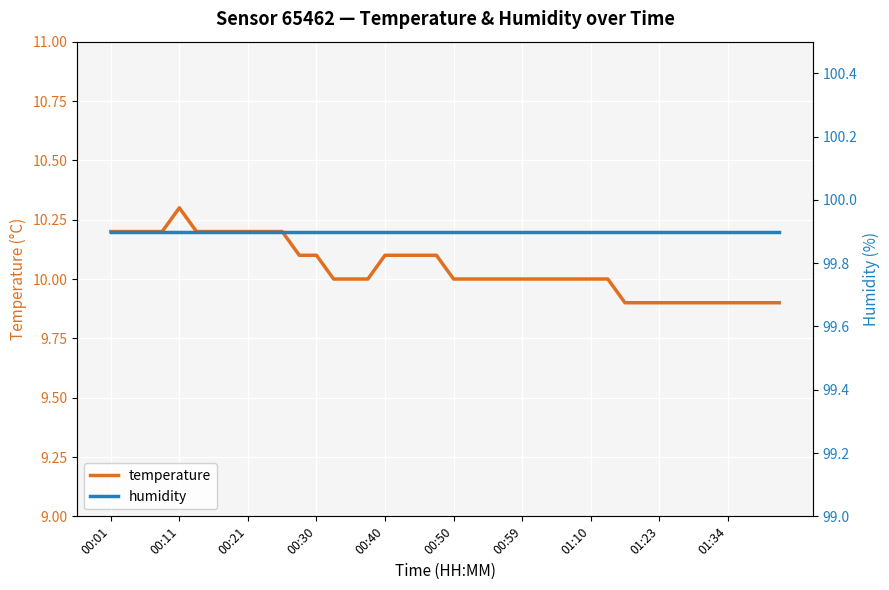

The temperature series shows 3.2 at 00:01. True or false?

False